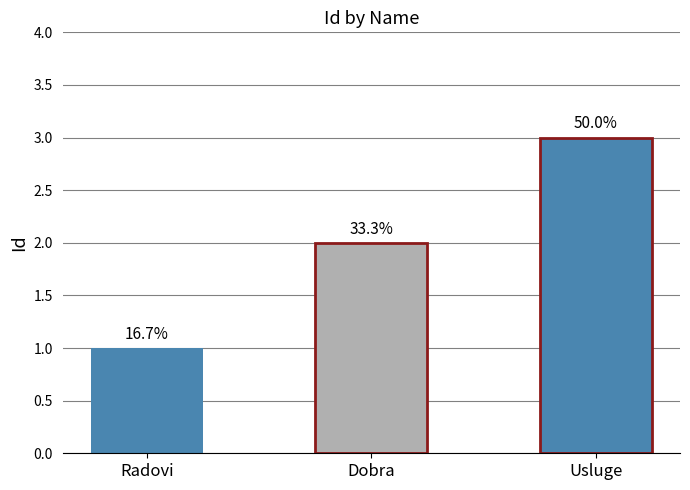

How many bars are there in total?

3